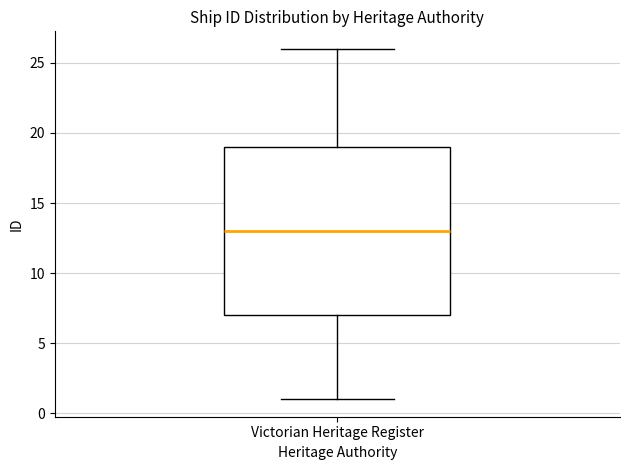

Transcribe this box plot: give where the median line is, the range the box spans, and where the two whiskers end, as read against the y-axis. The values are not printed on the chart, so give them approximately, as read against the axis.

median 13, box 7 to 19, whiskers 1 to 26